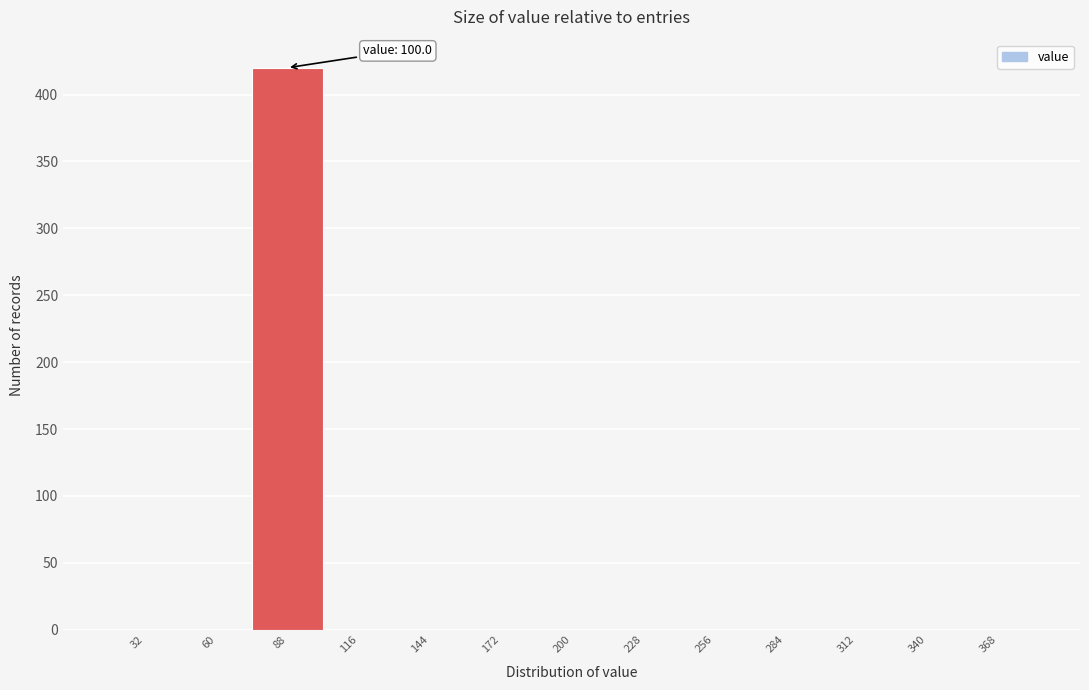

Reading left to right, list all the values displayed in this chart.

32=0	60=0	88=420	116=0	144=0	172=0	200=0	228=0	256=0	284=0	312=0	340=0	368=0